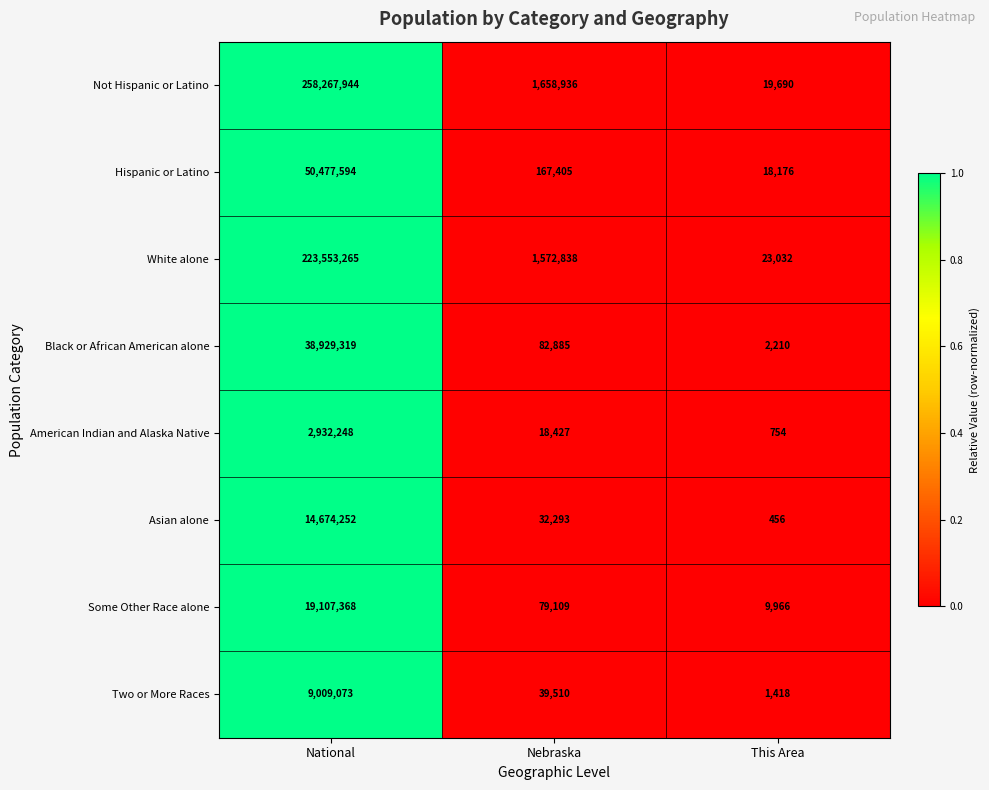

At which label does Black or African American alone reach its peak?

National